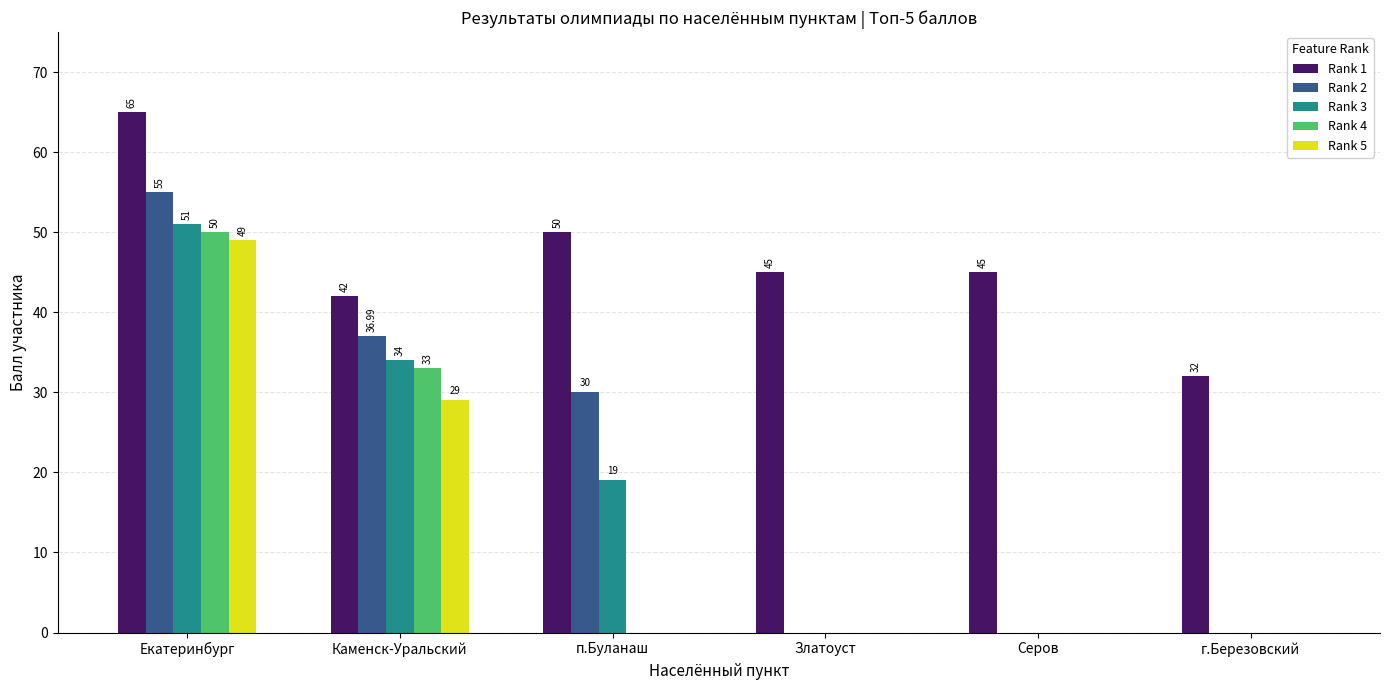

What is the total value across all series at Екатеринбург?

270.0